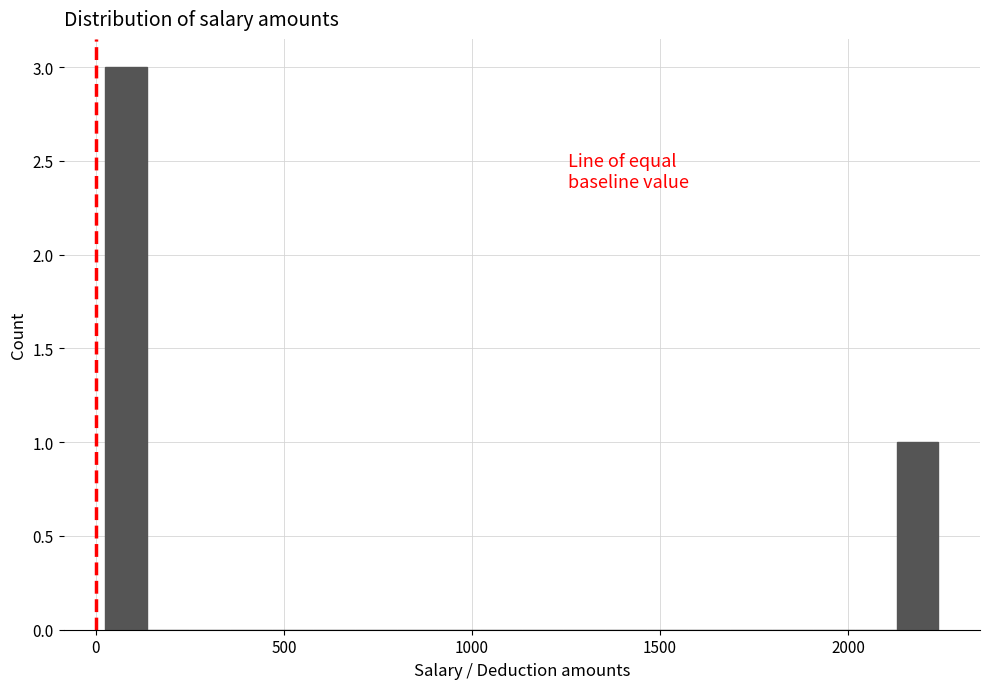

Around what value on the x-axis is the tallest bar? Give the approximate position of its centre, as read against the axis.

100